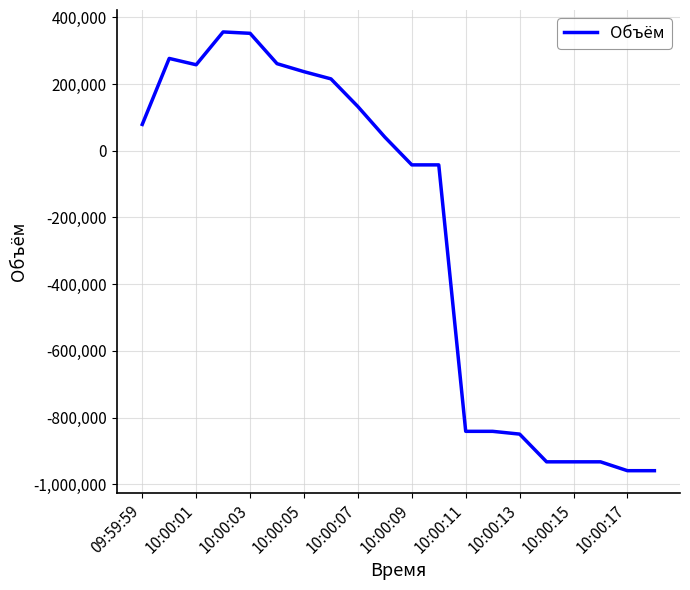

What is the difference between the maximum and minimum values?

1316239.0